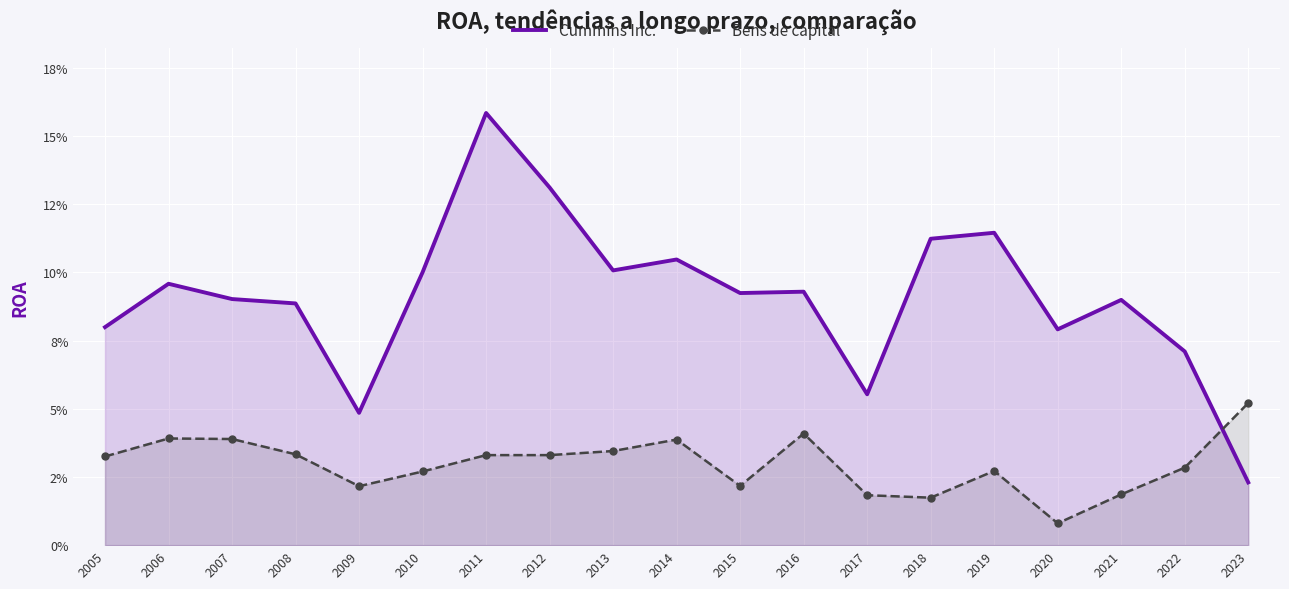

At which category is the sum across all series the highest?

2011